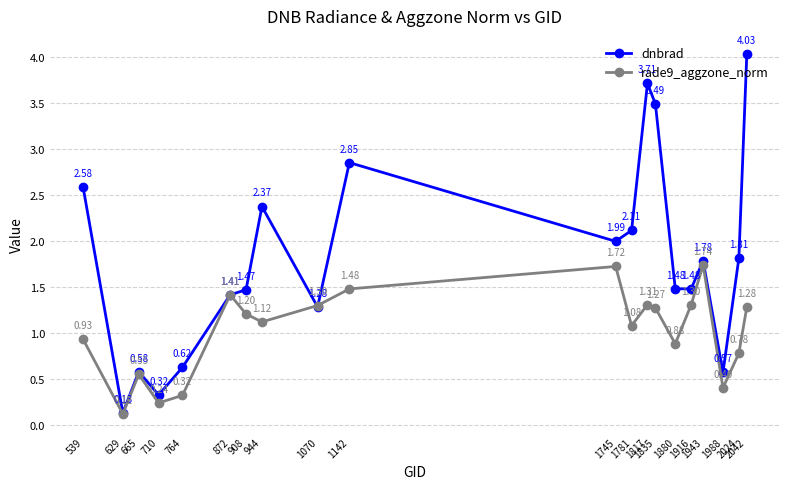

Which series has the largest total across all categories?

dnbrad